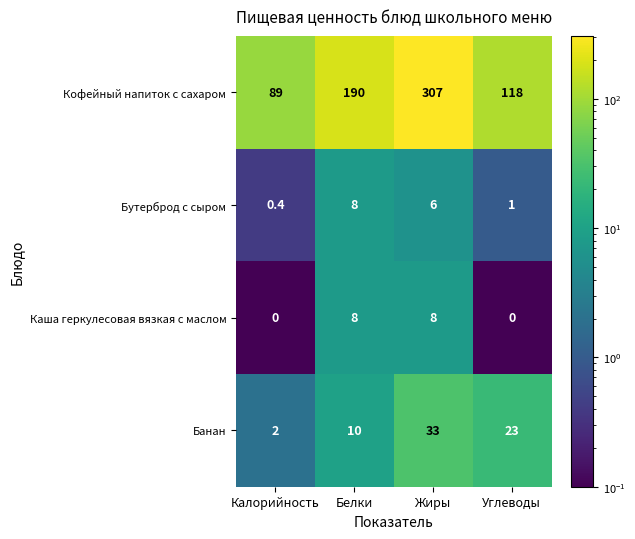

Rank the series at Жиры from highest to lowest value.

Кофейный напиток с сахаром, Банан, Каша геркулесовая вязкая с маслом, Бутерброд с сыром